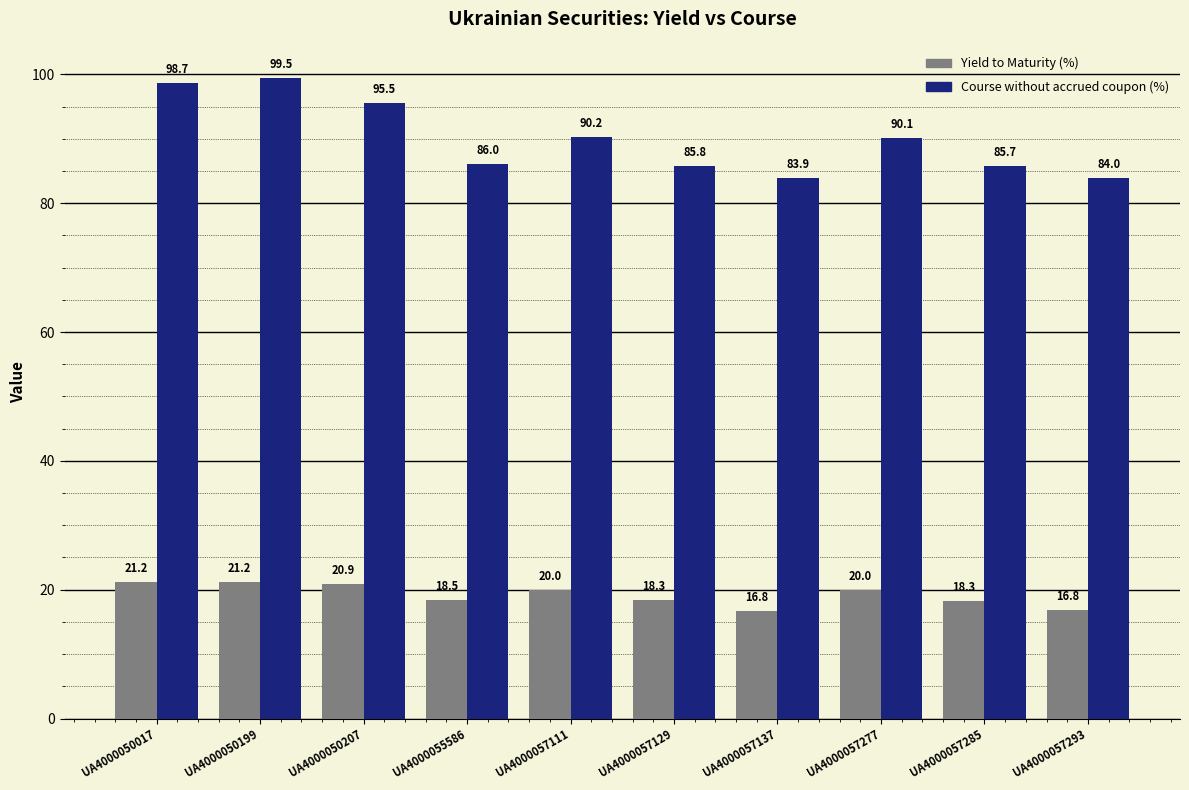

Reading right to left, list all the values displayed in this chart.

Yield to Maturity (%): 16.8	18.3	20.0	16.8	18.3	20.0	18.5	20.9	21.2	21.2
Course without accrued coupon (%): 84.0	85.7	90.1	83.9	85.8	90.2	86.0	95.5	99.5	98.7